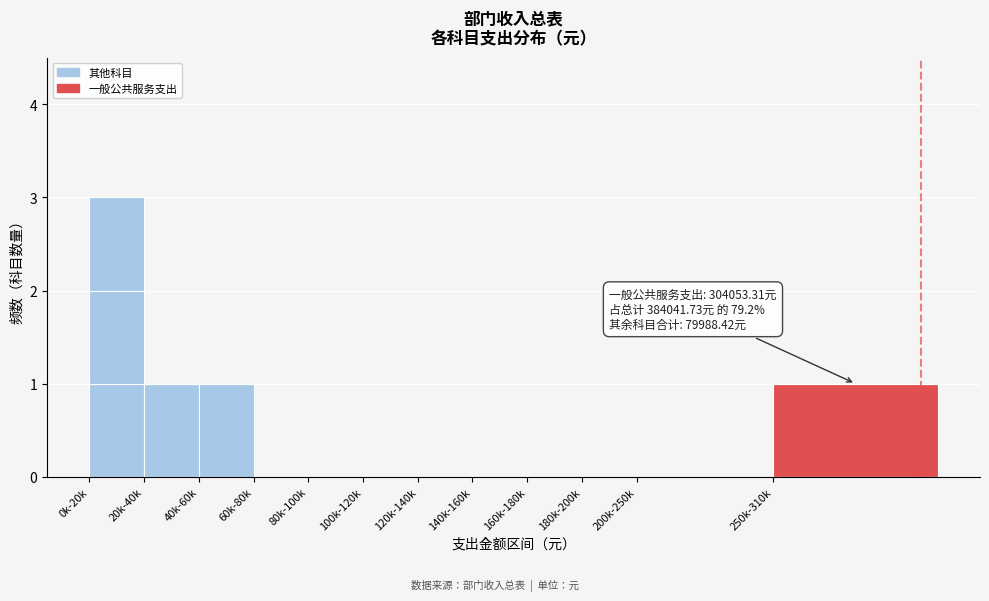

Reading left to right, transcribe all the data shown in this chart.

0k-20k=3	20k-40k=1	40k-60k=1	60k-80k=0	80k-100k=0	100k-120k=0	120k-140k=0	140k-160k=0	160k-180k=0	180k-200k=0	200k-250k=0	250k-310k=1